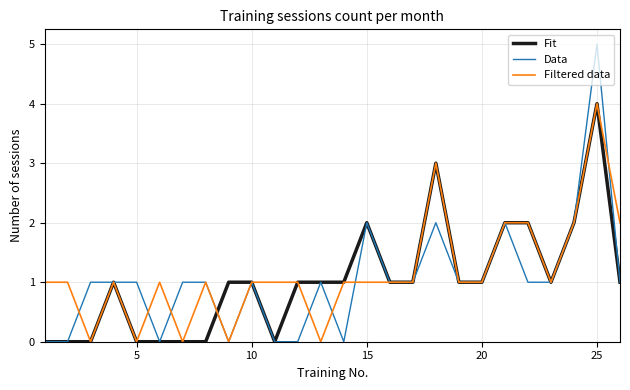

What is the average value of the Data series?

1